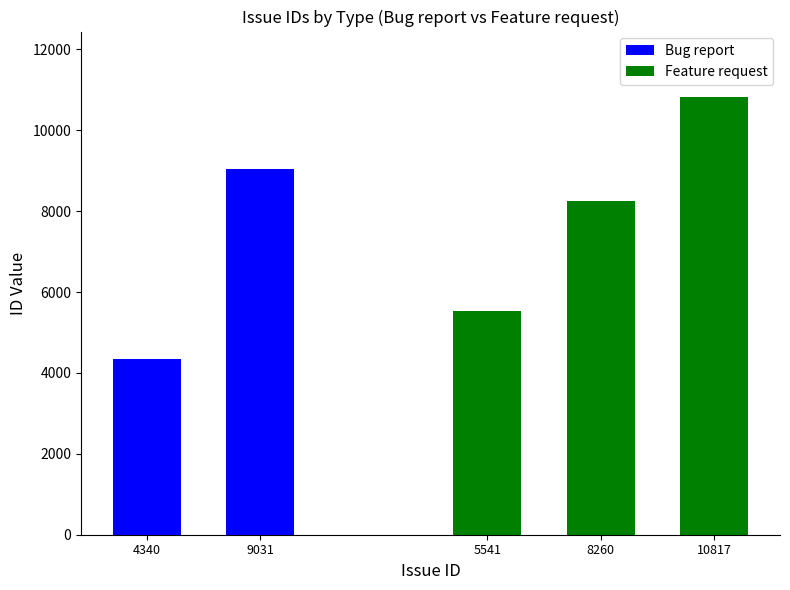

What is the difference between the maximum and minimum values in the Feature request series?

5276